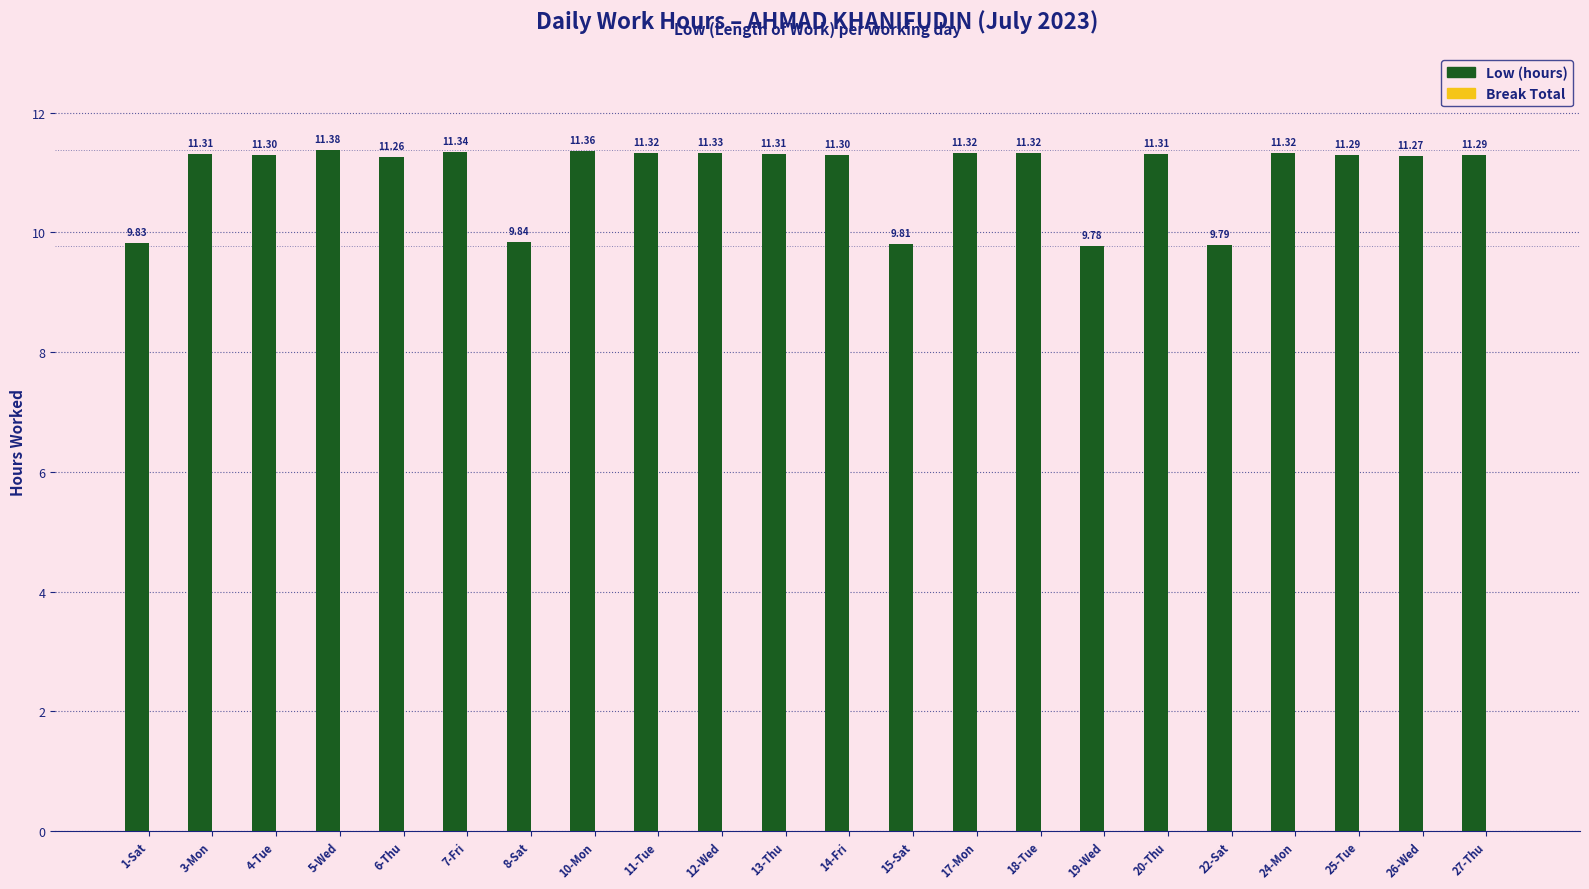

Approximately how many times larger is the value at 25-Tue compared to 19-Wed?

1.2